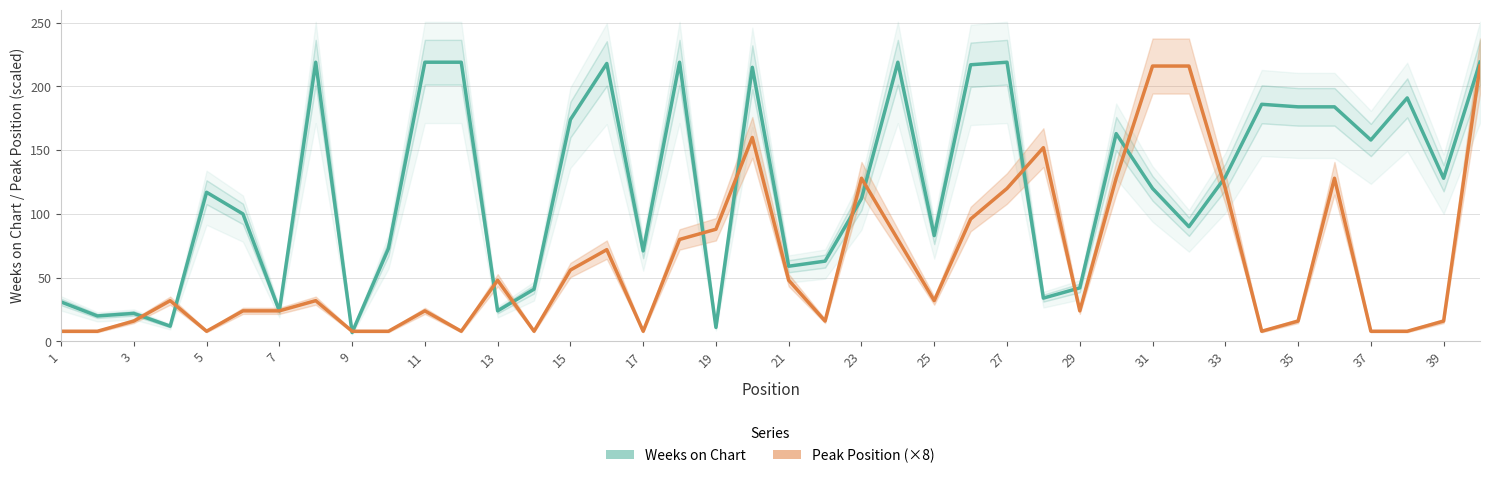

Rank the series at 27 from highest to lowest value.

Weeks on Chart, Peak Position (×8)